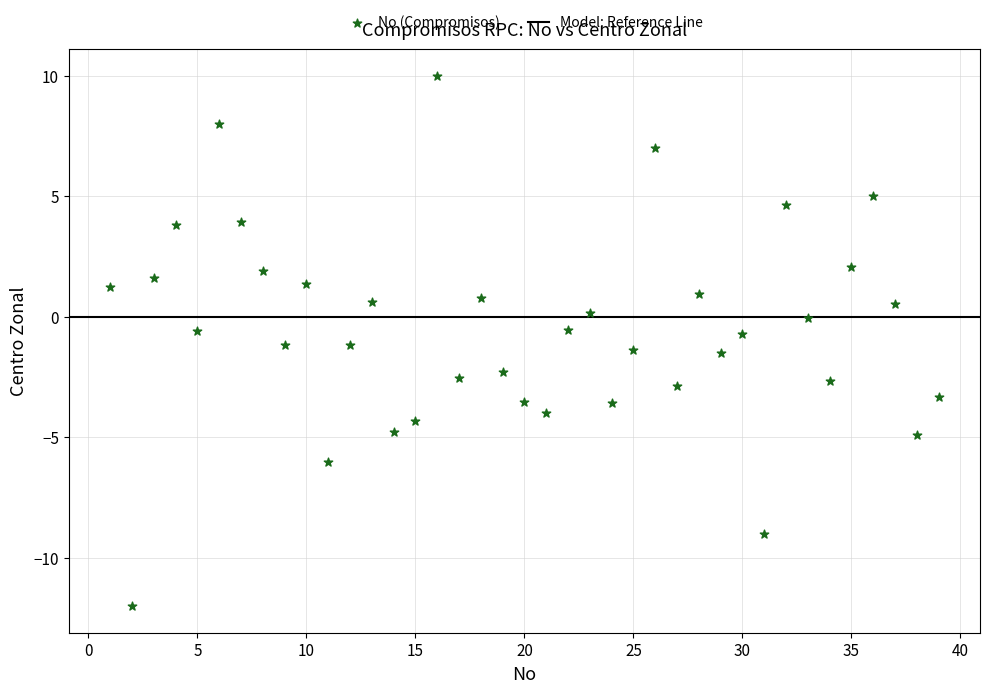

What is the range of Y values (max minus min)?

22.0